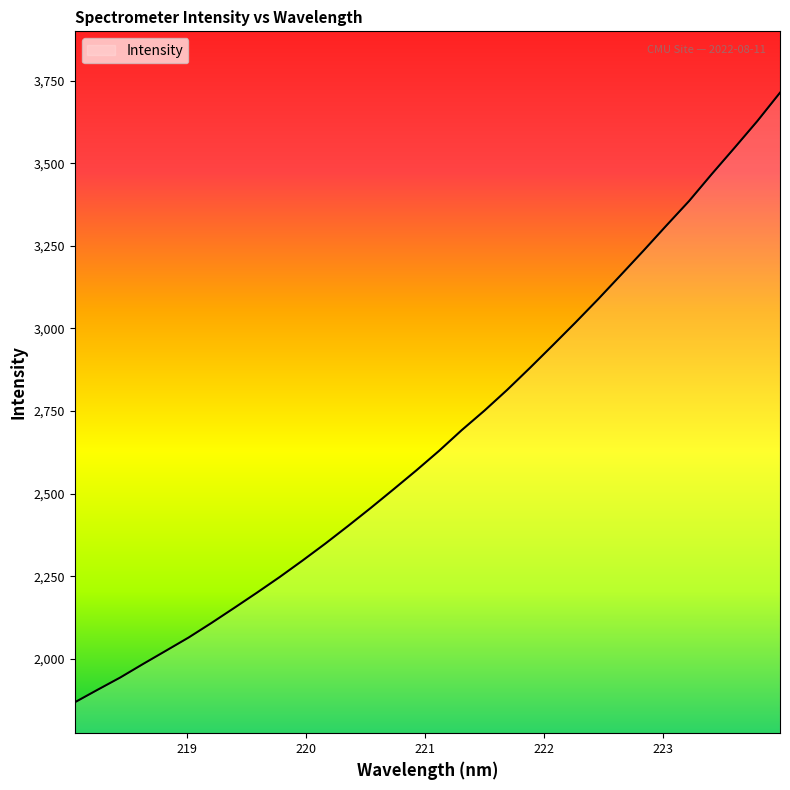

What is the difference between the maximum and minimum values?

1844.4